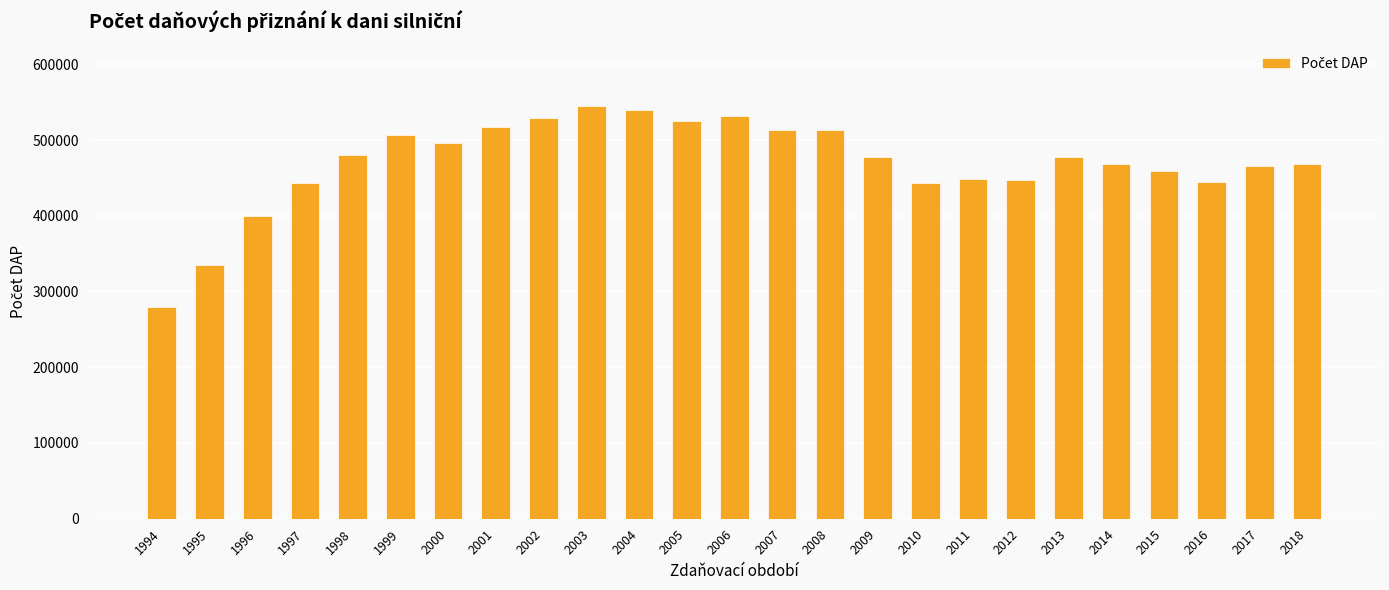

Is it true that the value at 2000 is 495820?

True